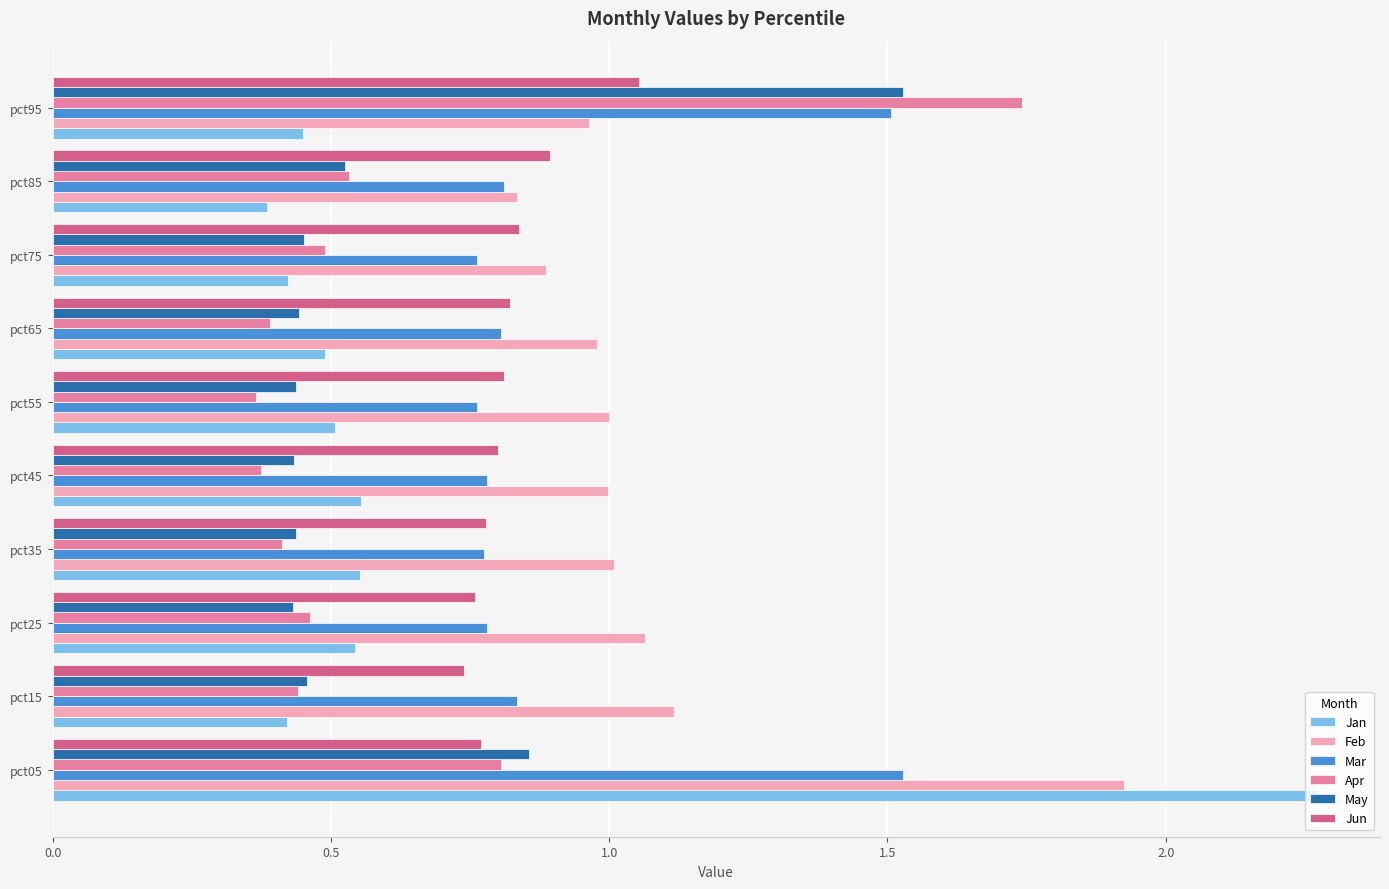

The value of Mar at pct05 is 1.5. True or false?

True